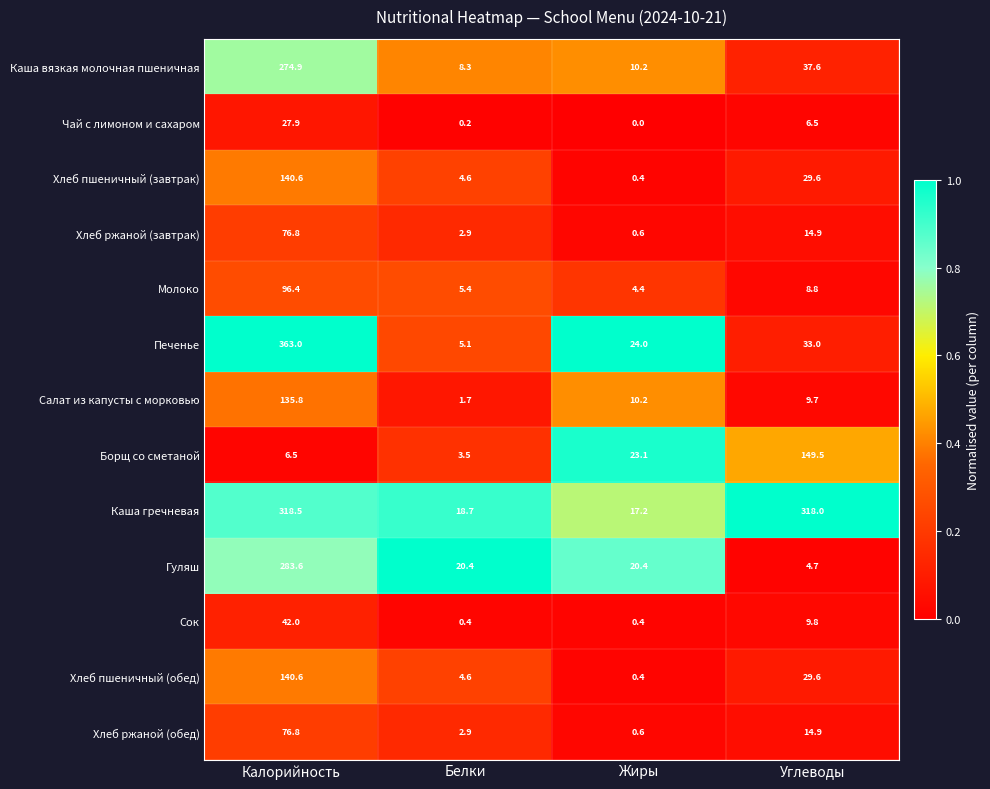

At how many categories does at least one series exceed 0?

4